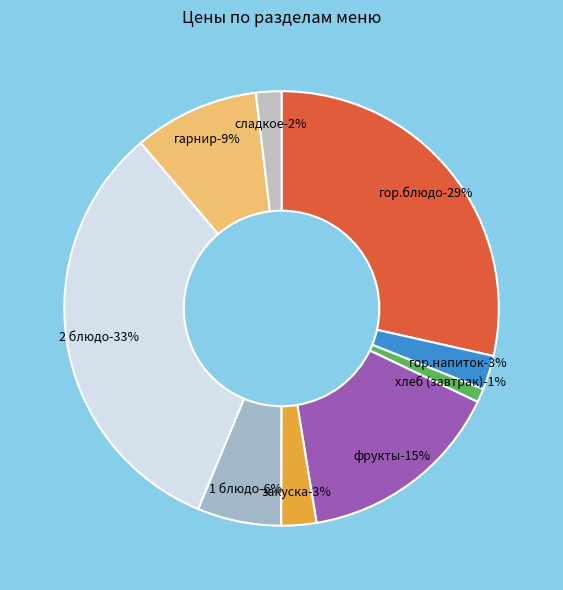

Approximately how many times larger is the value at гор.блюдо compared to закуска?

10.9